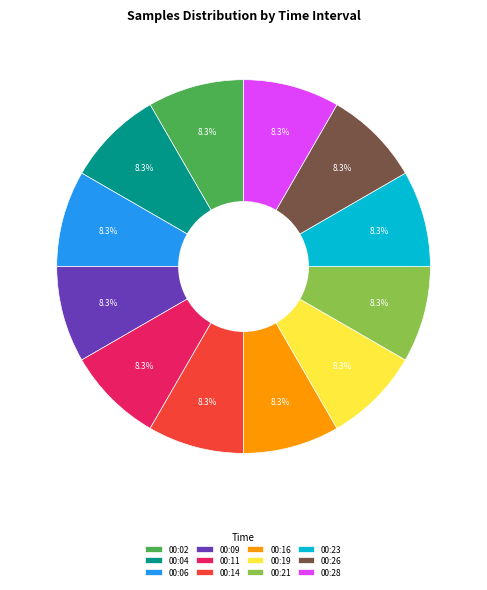

What is the ratio of the value at 00:09 to the value at 00:04?

1.0